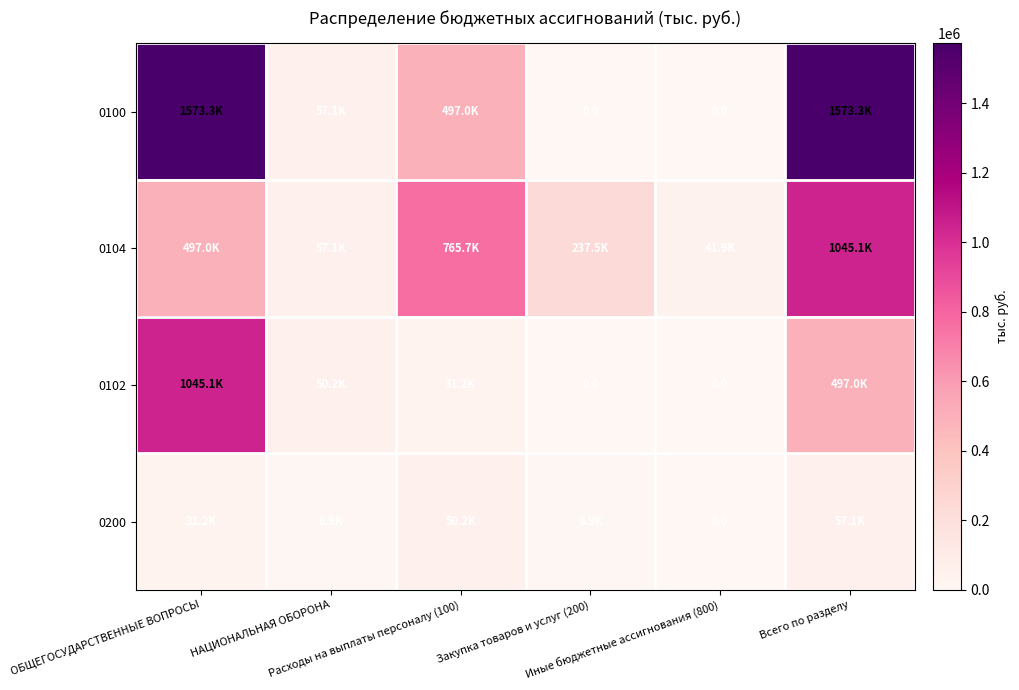

How many distinct data groups are displayed?

4